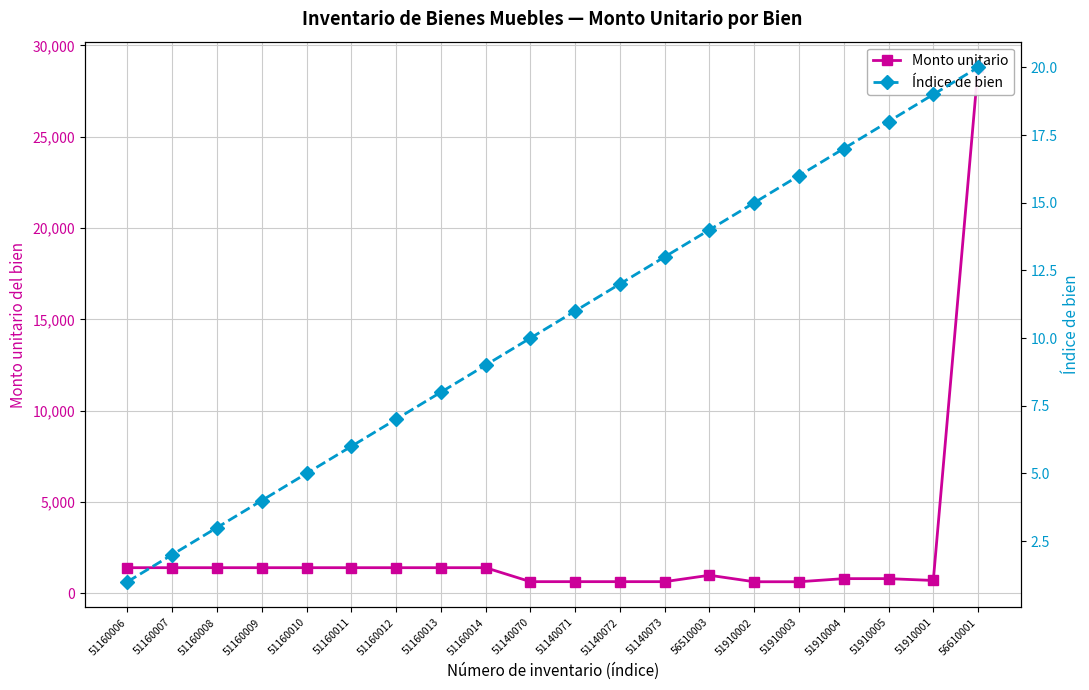

At which label is Monto unitario closest to 14712?

51160006